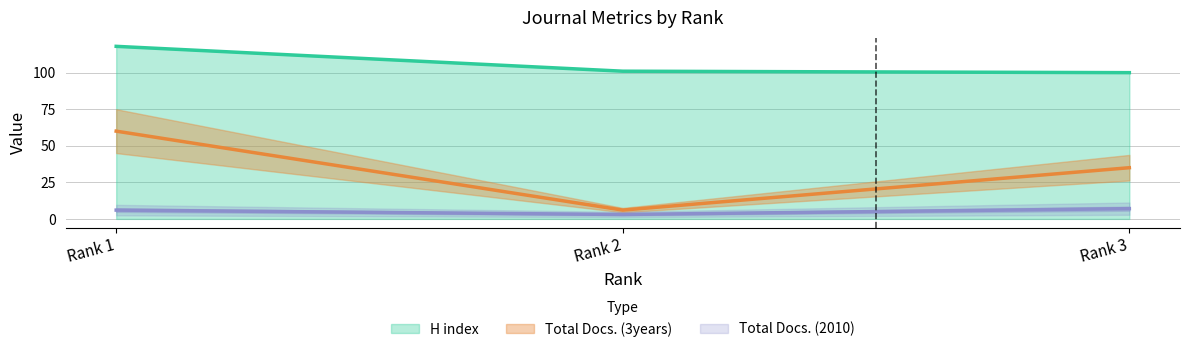

What is the difference between the maximum and minimum values in the Total Docs. (3years) series?

54